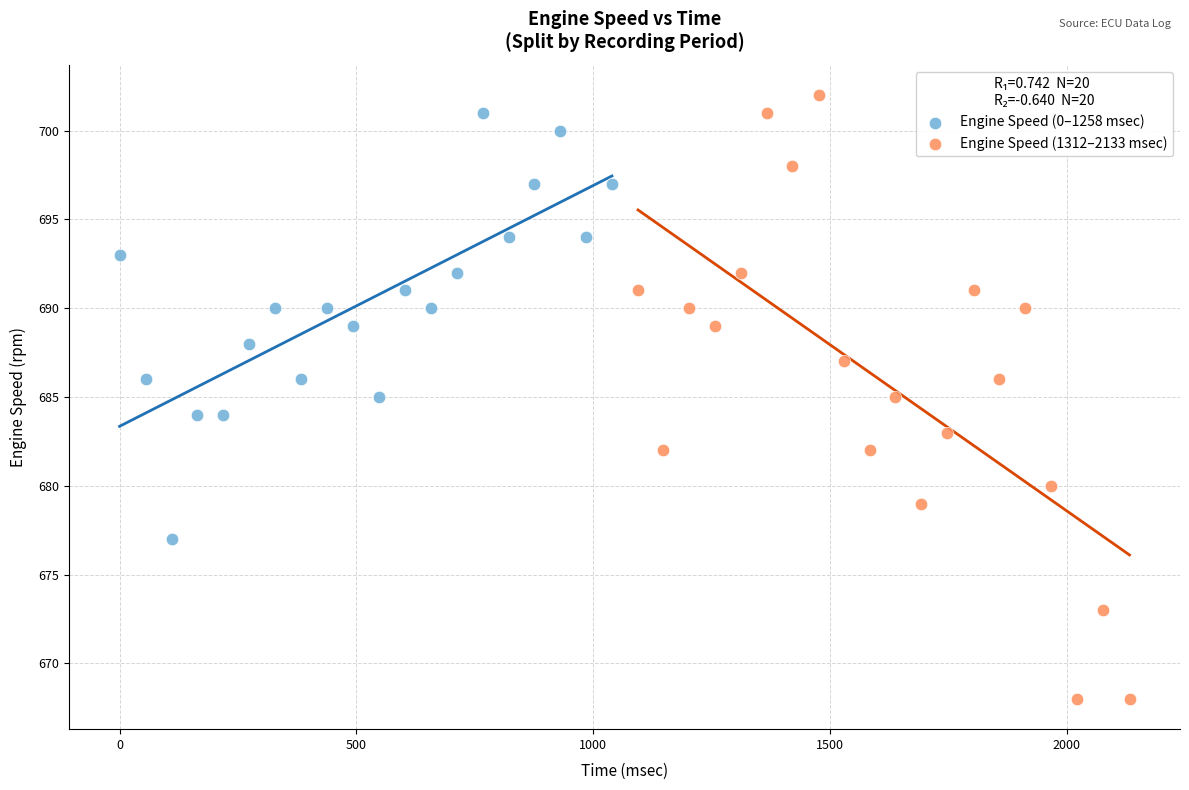

Which series contains the lowest Y value?

Engine Speed (1312–2133 msec)